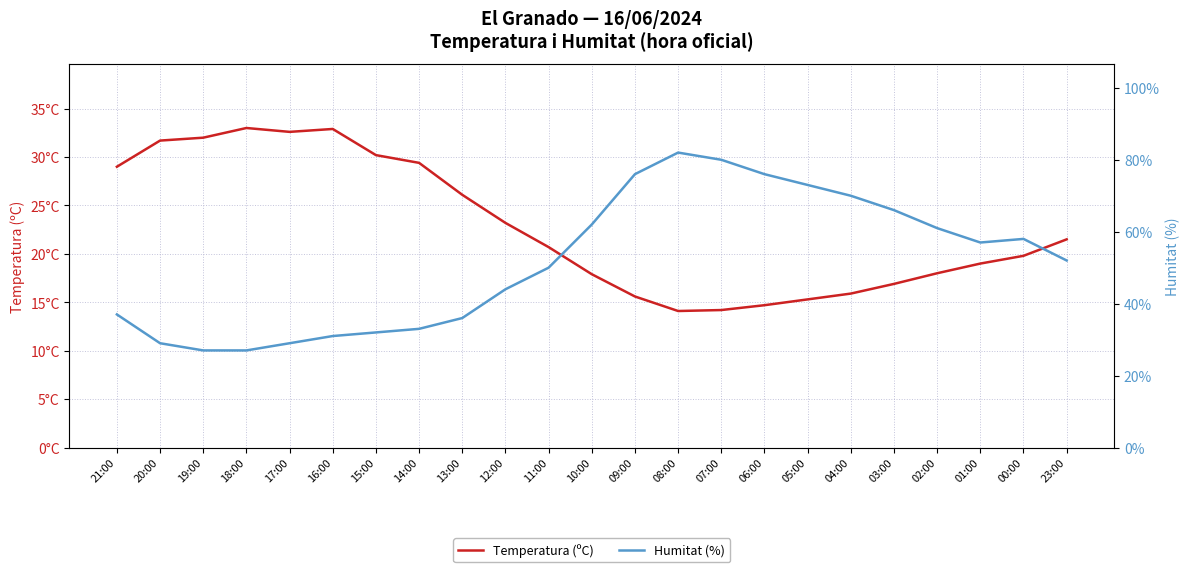

What is the difference between the maximum and second lowest values in the Humitat (%) series?

55.0